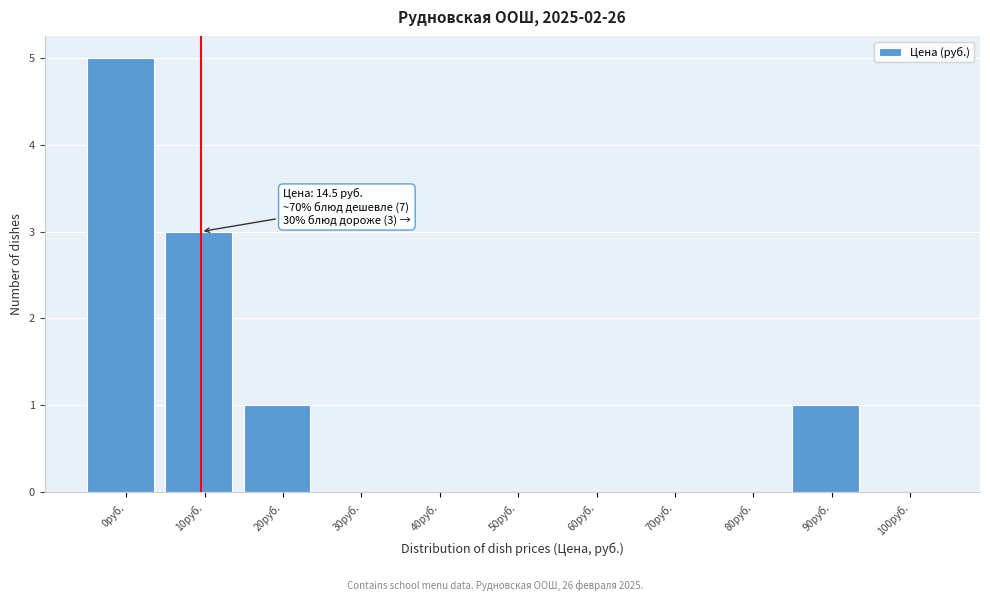

Reading right to left, extract all data points from this chart.

100руб.=0	90руб.=1	80руб.=0	70руб.=0	60руб.=0	50руб.=0	40руб.=0	30руб.=0	20руб.=1	10руб.=3	0руб.=5